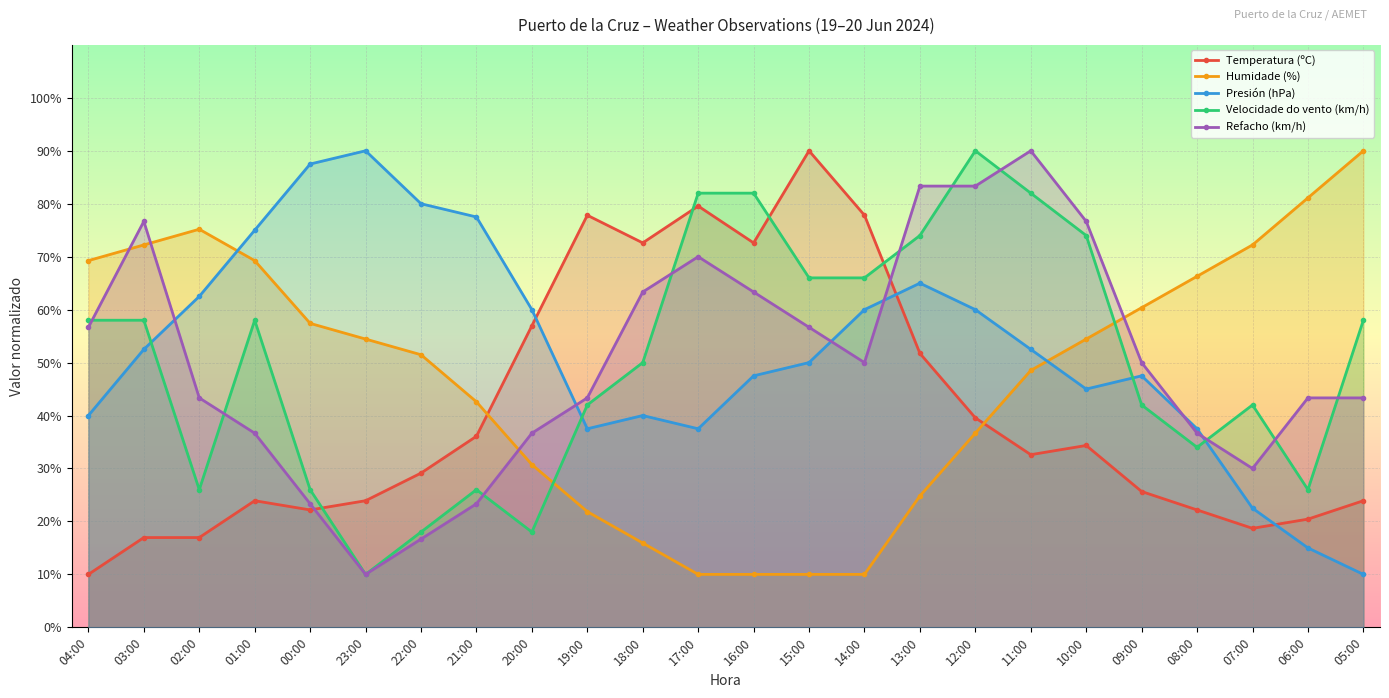

At which label does Velocidade do vento (km/h) reach its minimum?

23:00